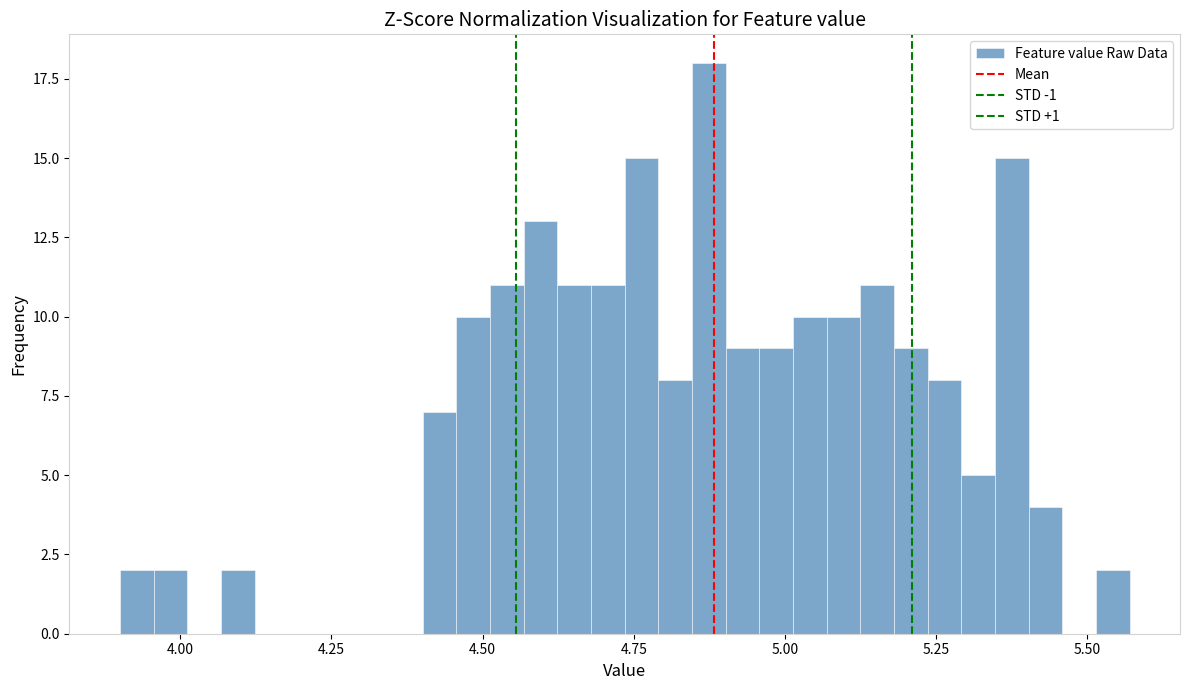

Read against the x-axis, roughly where is the centre of the tallest bar?

4.85